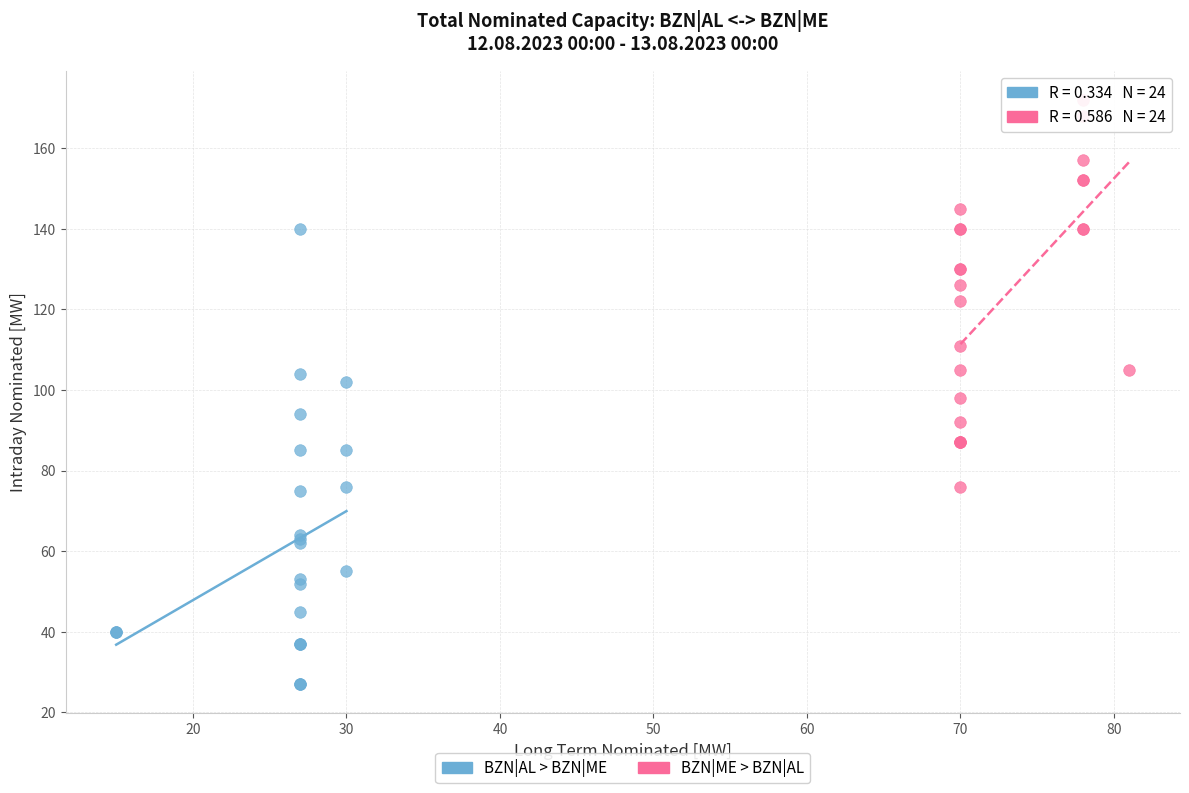

Which series has the largest Y range (max minus min)?

BZN|AL > BZN|ME